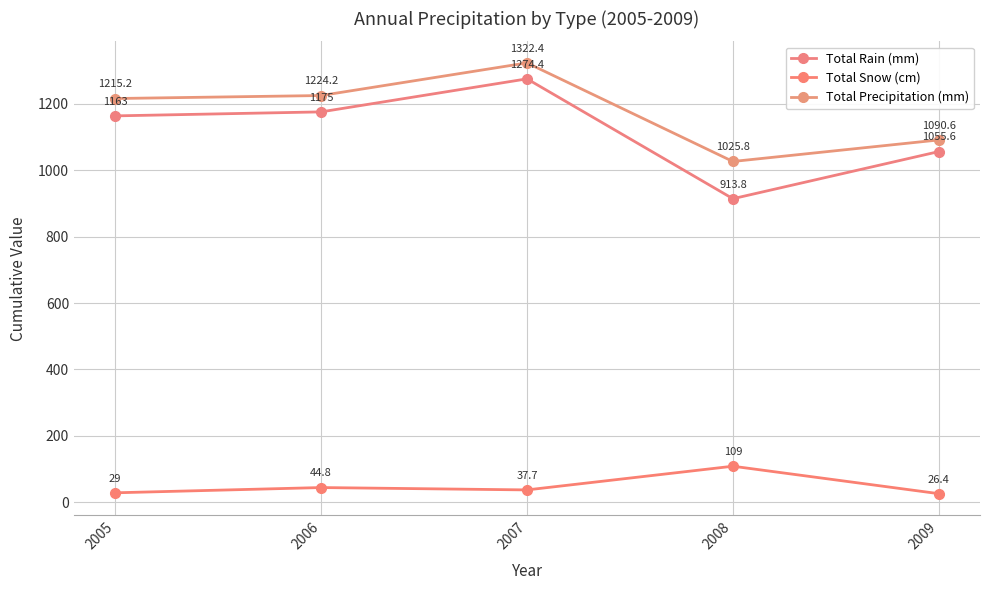

Where does the Total Precipitation (mm) series first go above 1215?

2005